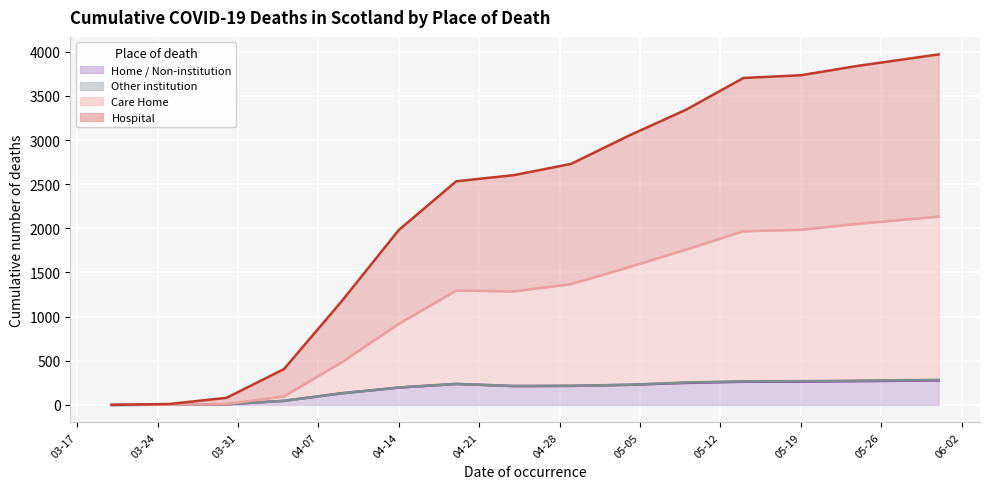

Between 2020-04-24 and 2020-05-19, which is larger?

2020-05-19